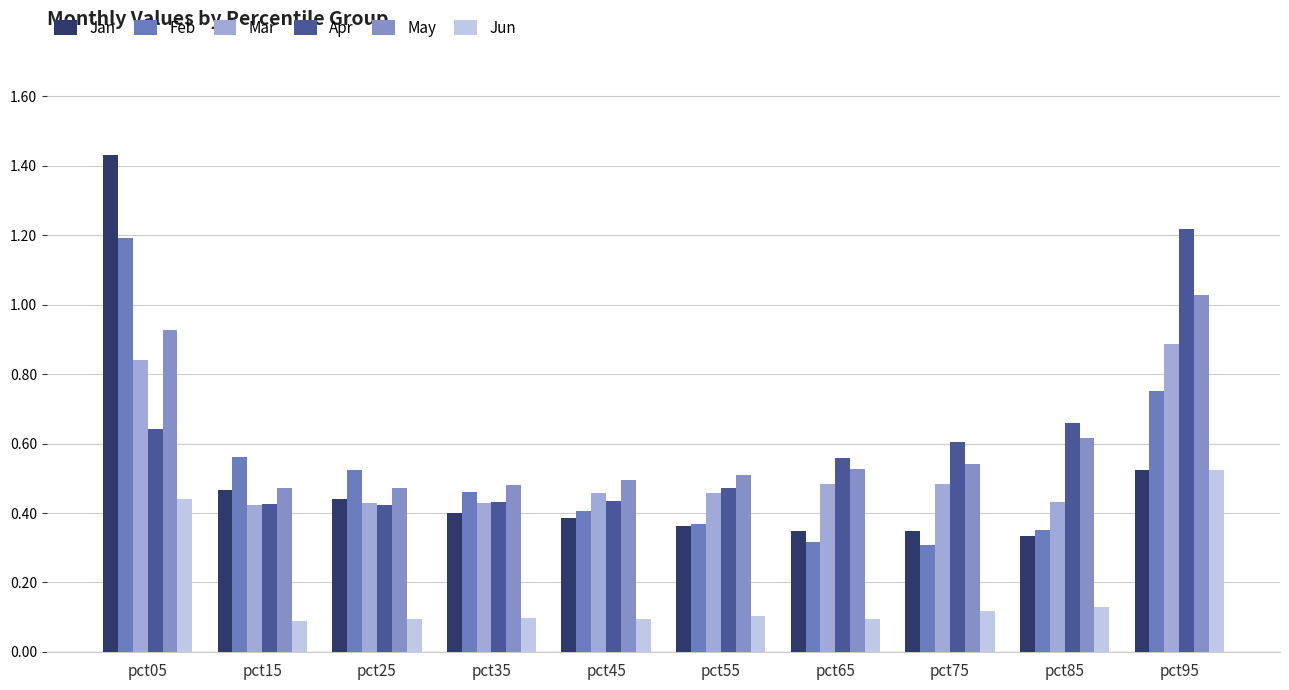

What is the sum of the May values at pct75 and pct25?

1.0